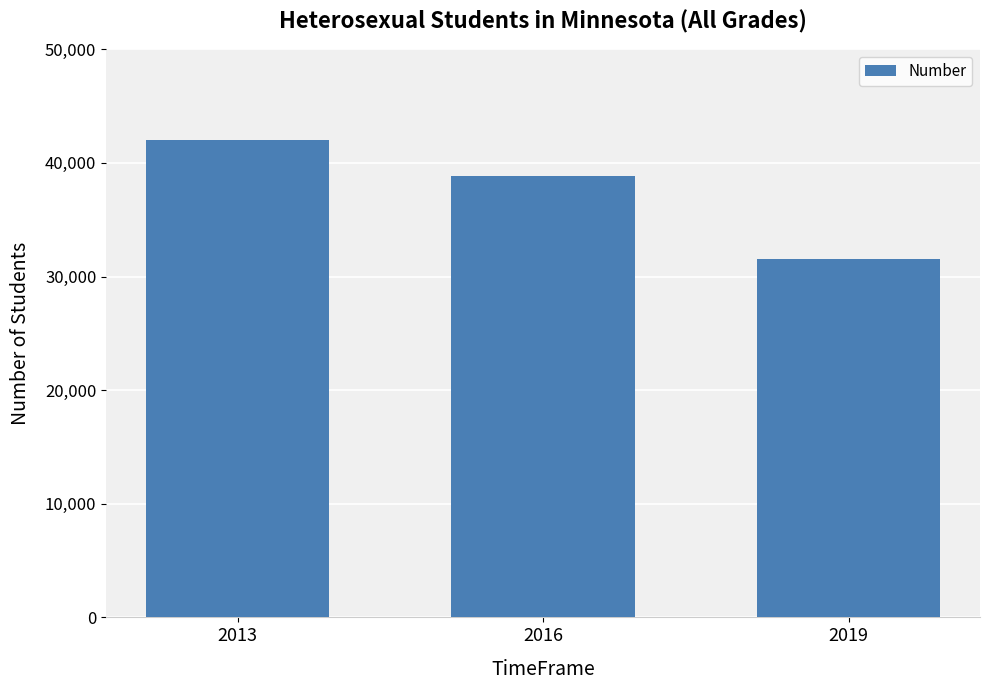

What is the value of the 3rd bar from the left?

31578